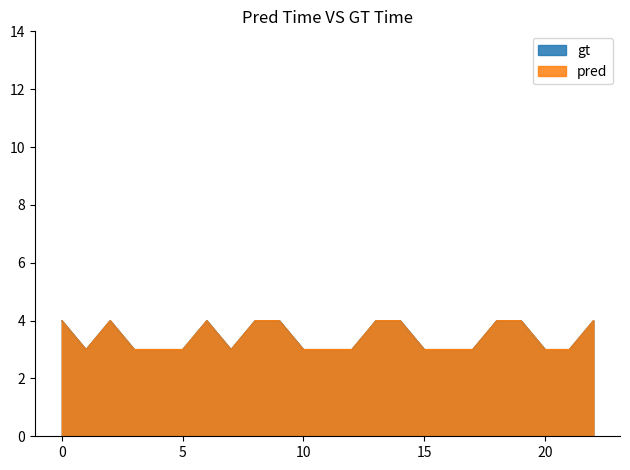

True or false: pred has more than 0 points higher than both neighbors.

True